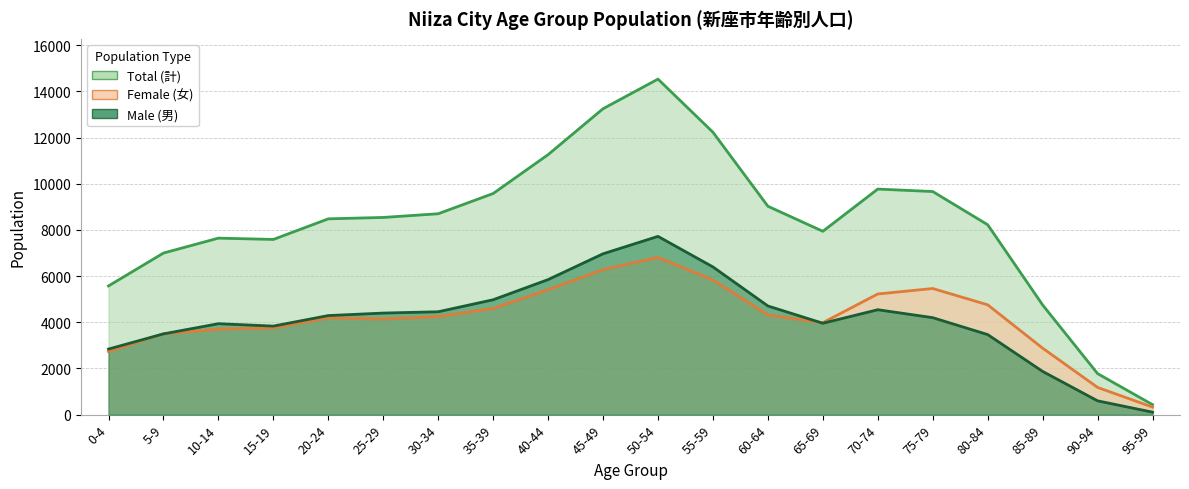

At 65-69, list the series in order from largest to smallest.

Total (計), Female (女), Male (男)